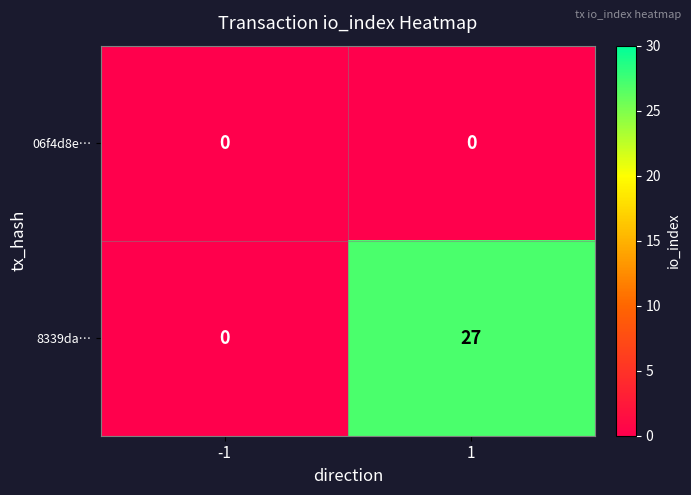

The 8339da… series shows 12 at -1. True or false?

False